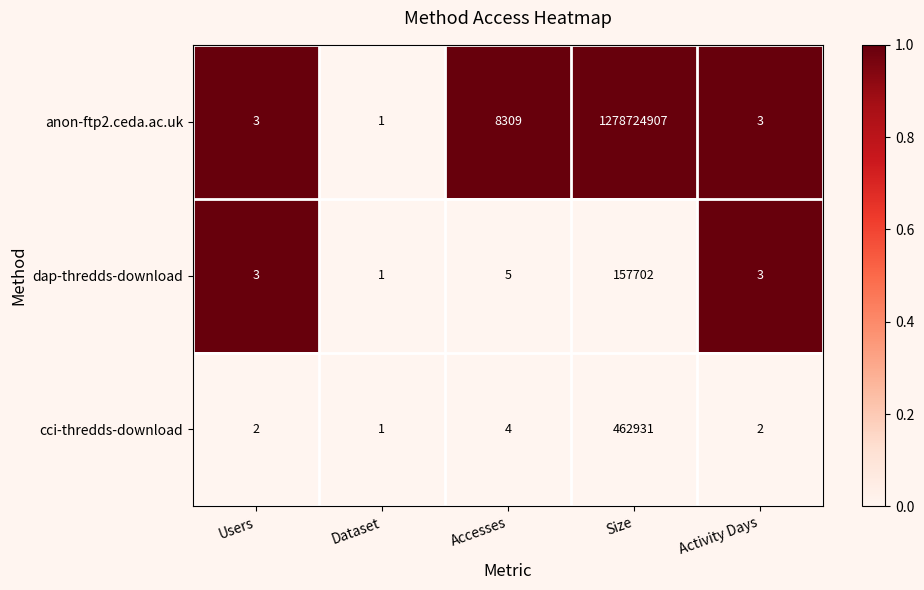

Which series has the largest total across all categories?

anon-ftp2.ceda.ac.uk